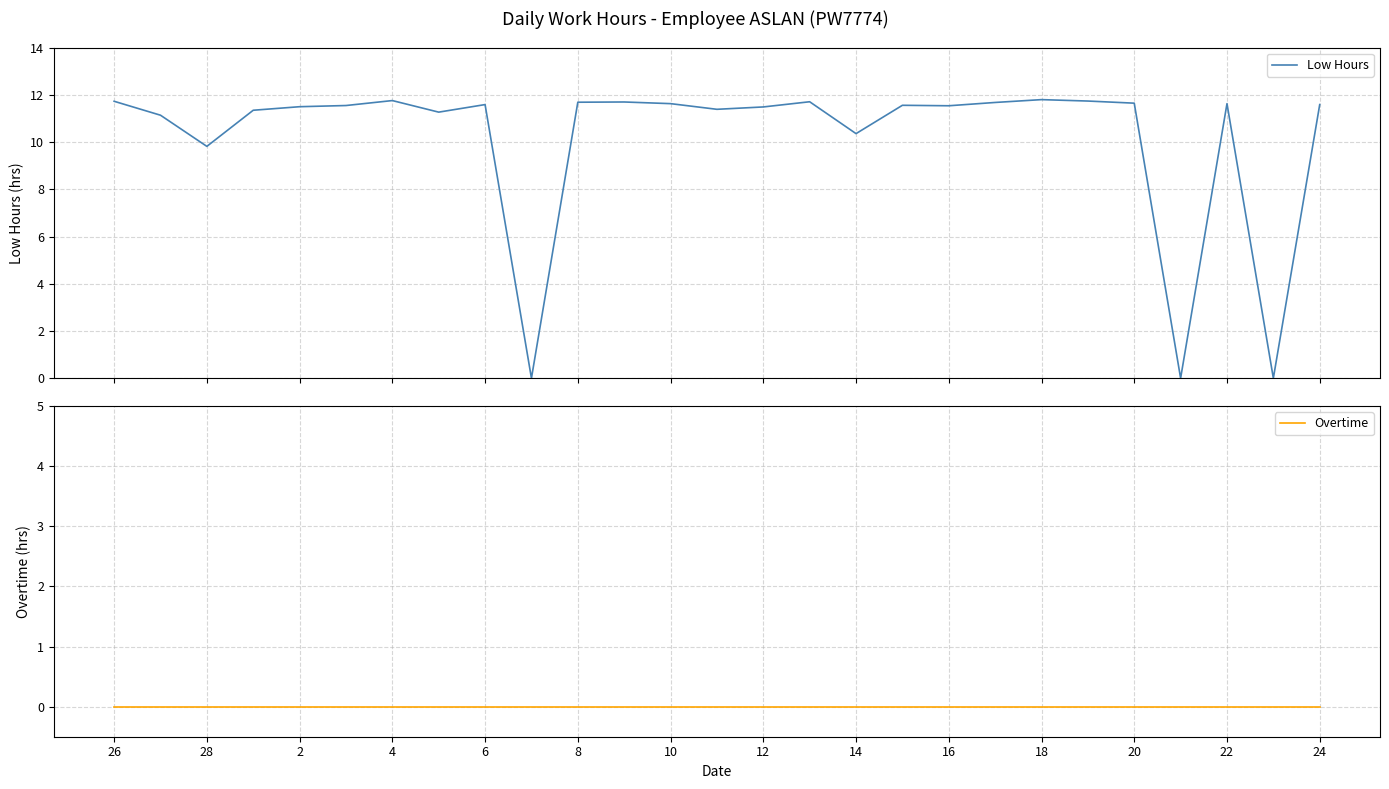

What is the maximum value for Low Hours?

11.8